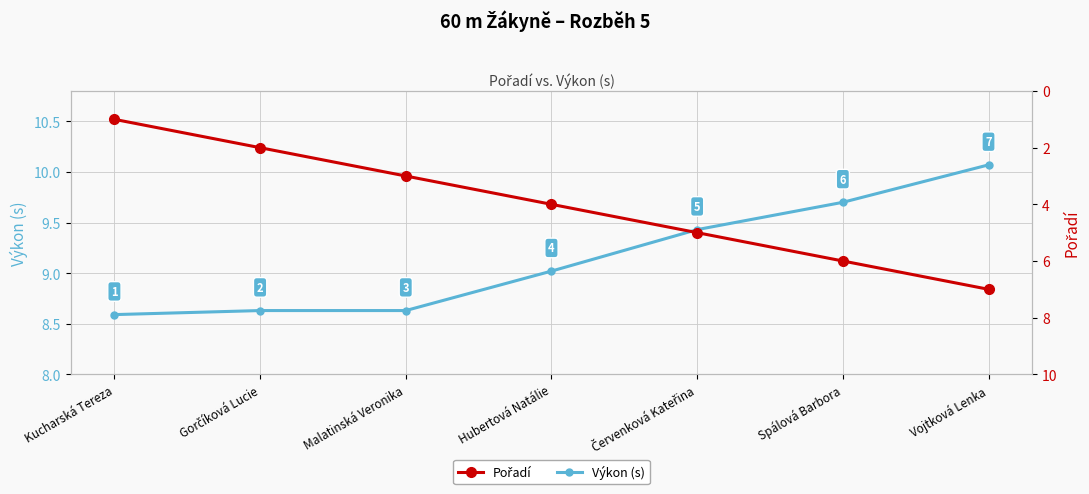

True or false: Výkon (s) has more than 2 interior local peaks.

False